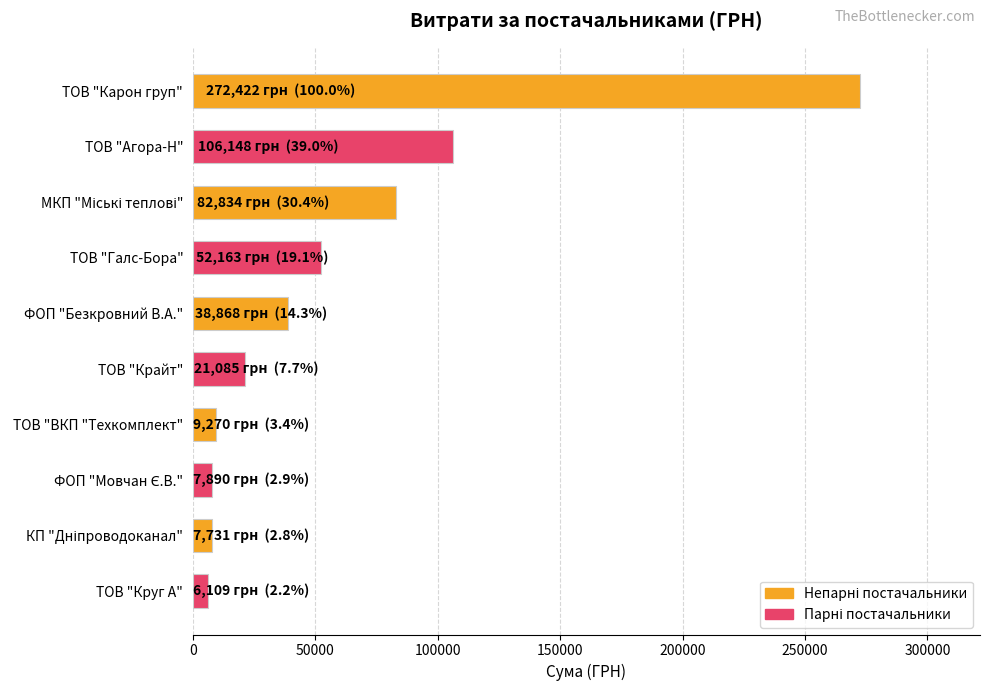

What is the average value?

60452.0